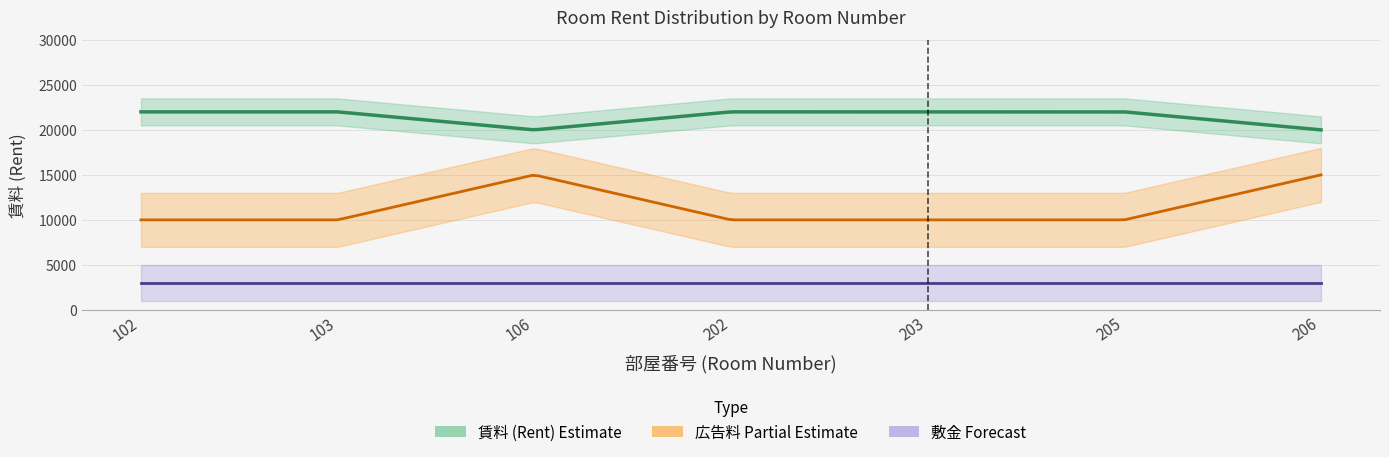

What is the value of the 賃料 point at the 4th from the left?

22000